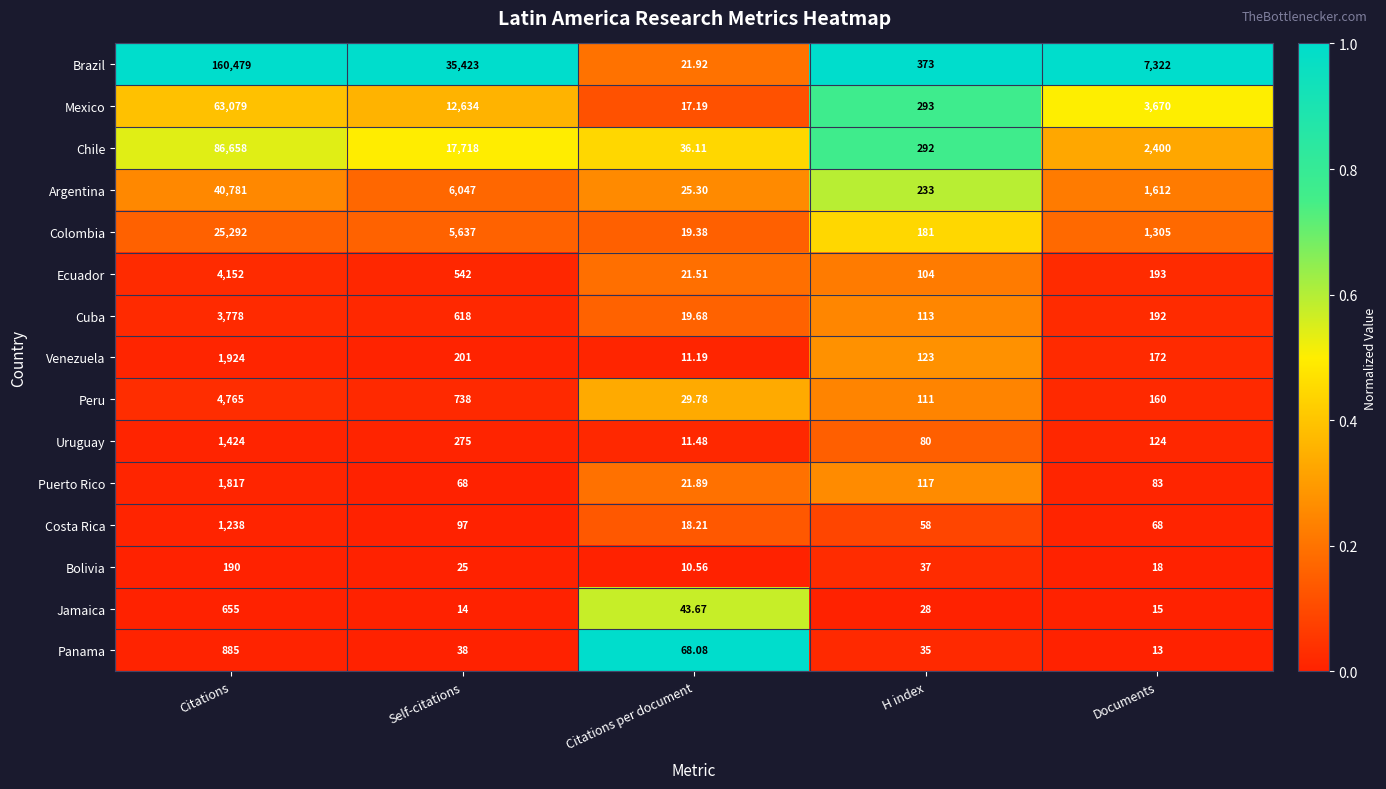

At which category is the sum across all series the highest?

Citations